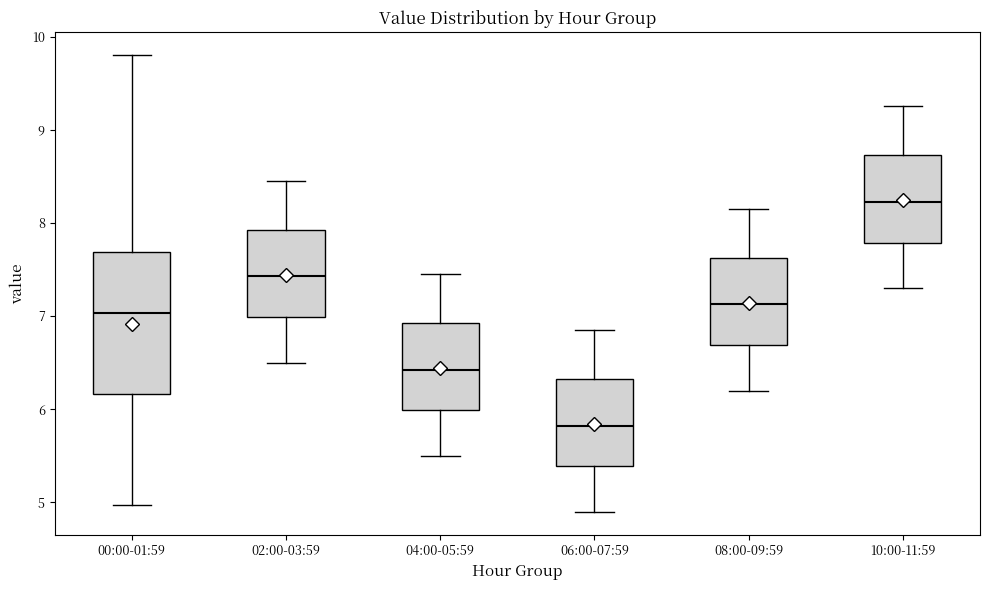

Which box's median line is the highest?

10:00-11:59